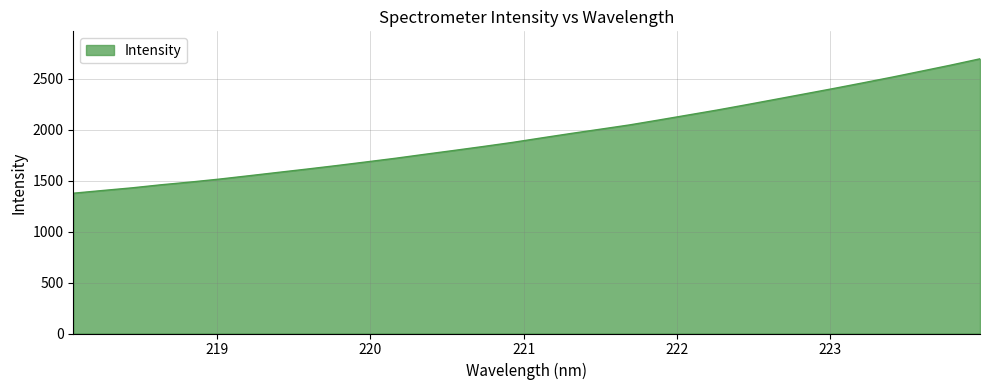

True or false: the data has more than 1 interior local peaks.

False